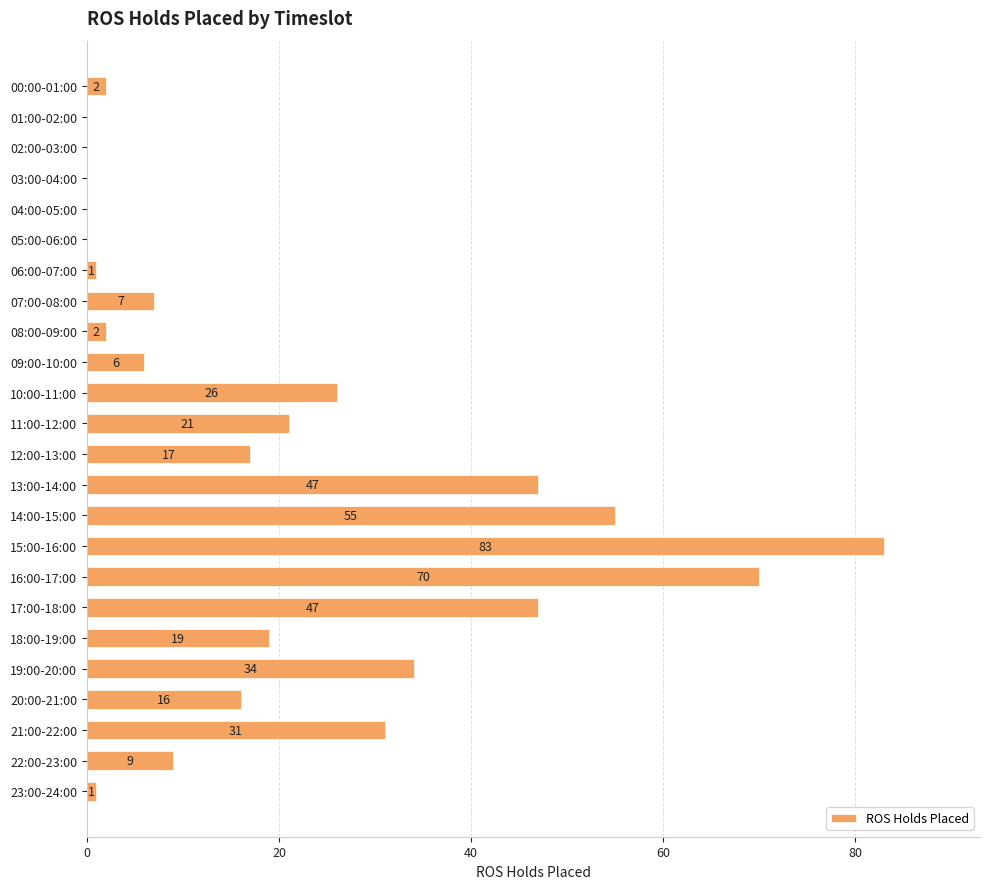

Is it true that the value at 18:00-19:00 is 19?

True